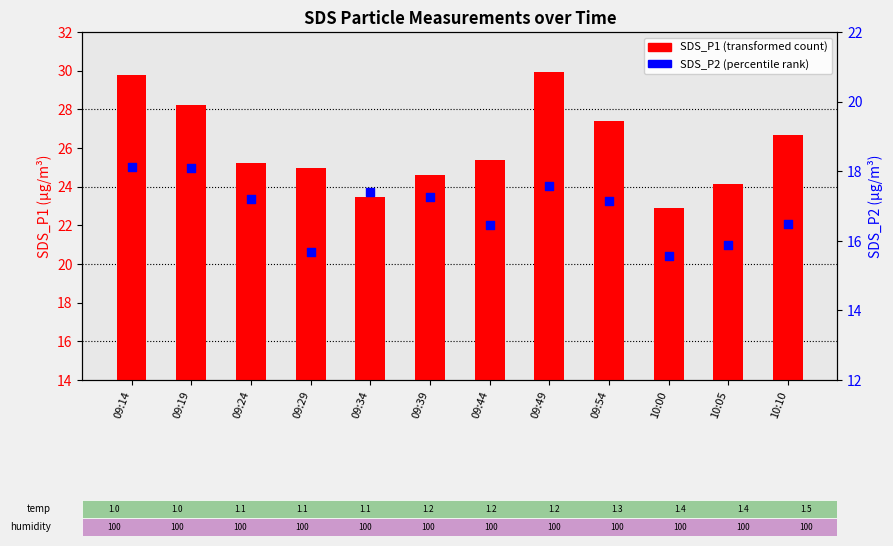

At which category is the sum across all series the highest?

09:14